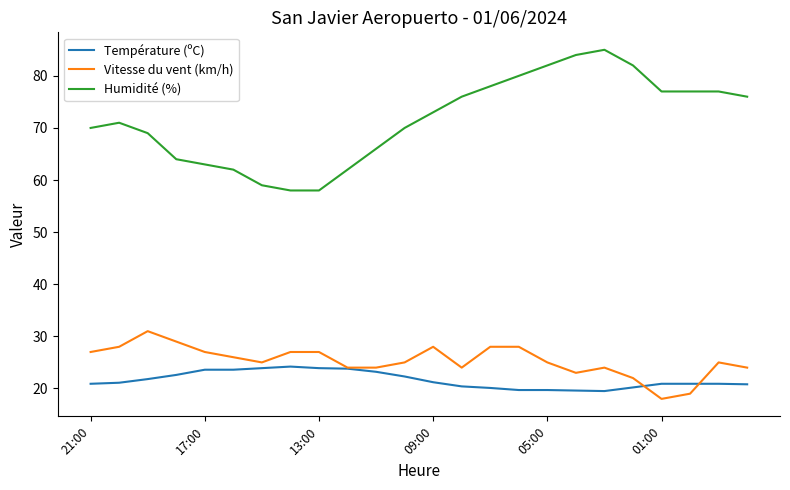

What is the smallest value displayed?

18.0